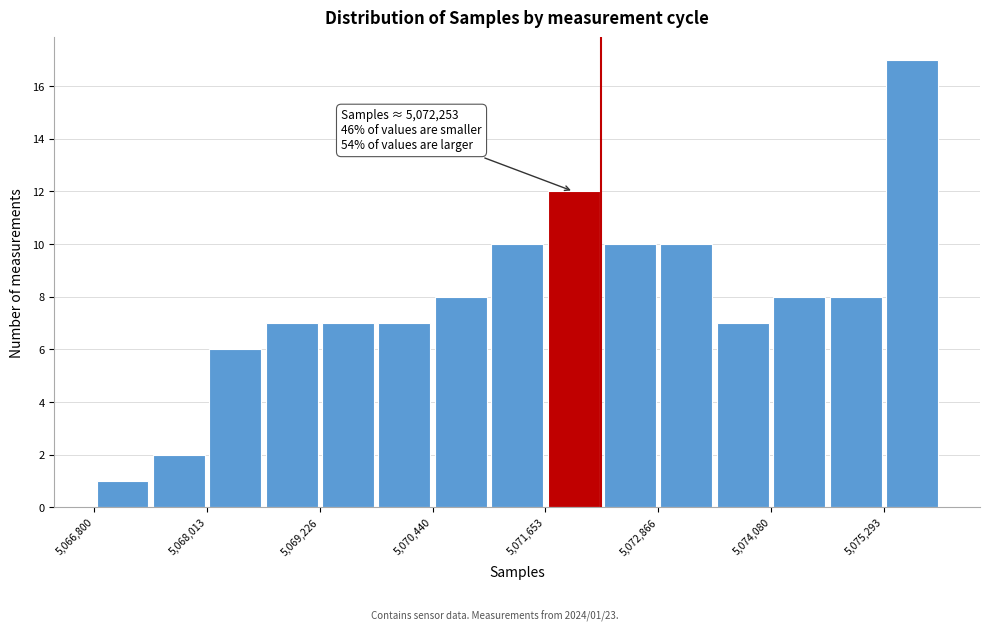

Around what value on the x-axis is the tallest bar? Give the approximate position of its centre, as read against the axis.

5075600